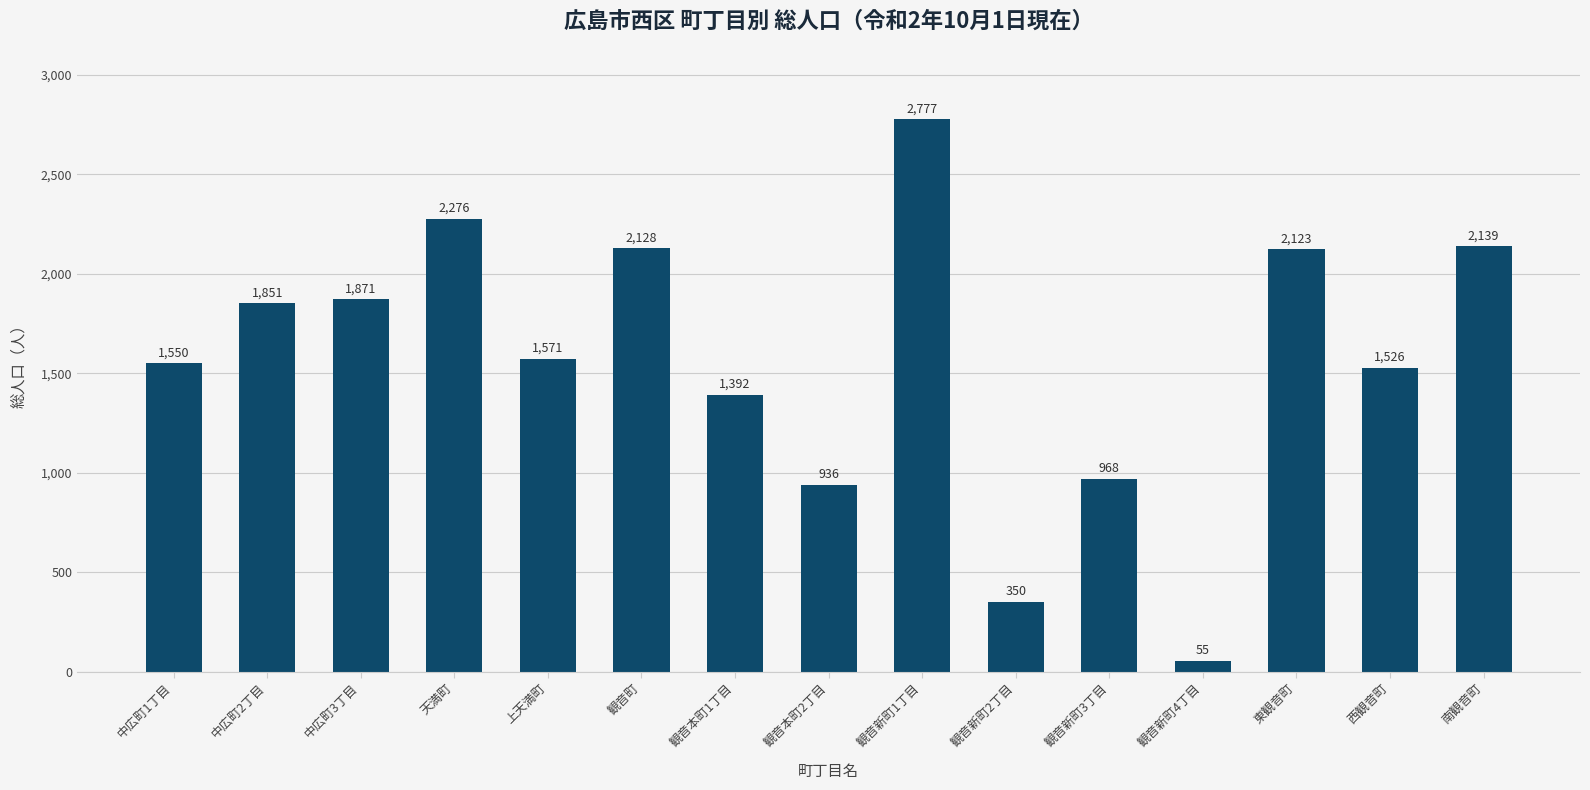

Which has a higher value, 観音新町4丁目 or 東観音町?

東観音町